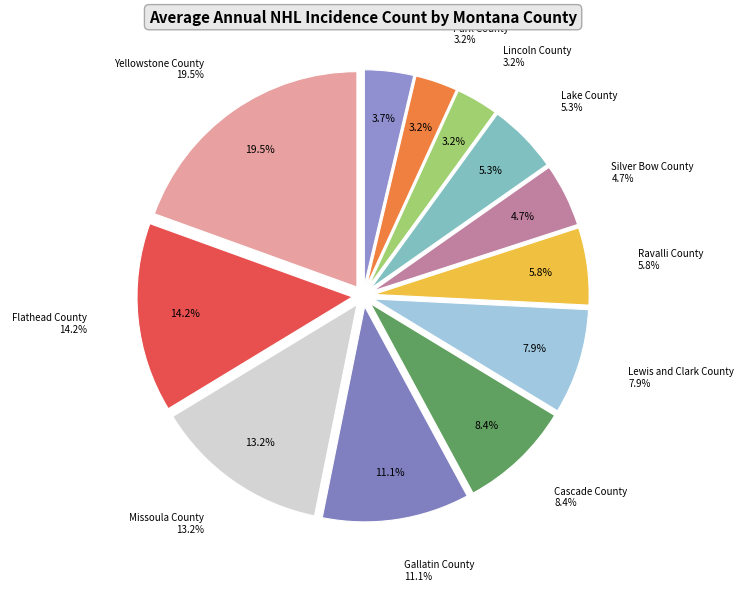

Do Flathead County and Silver Bow County together represent more than half of the pie?

No